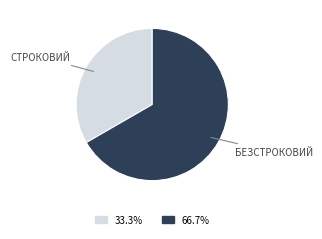

Is there any slice that represents more than half of the pie?

Yes